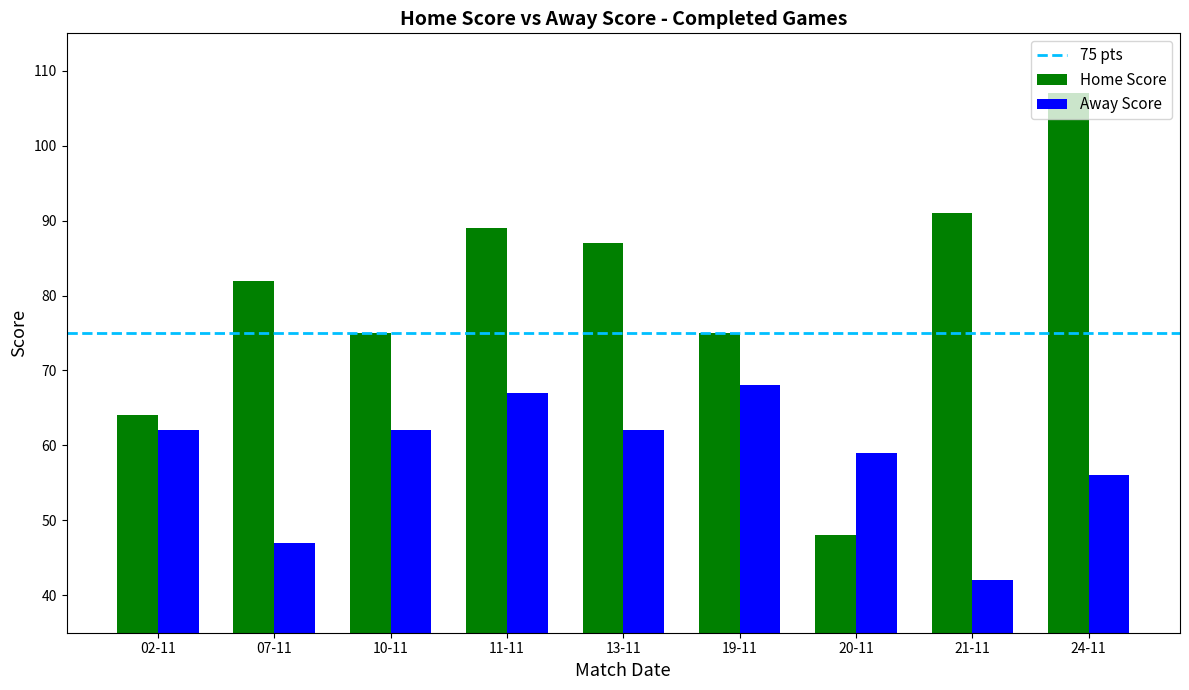

The Home Score series shows 52 at 21-11. True or false?

False